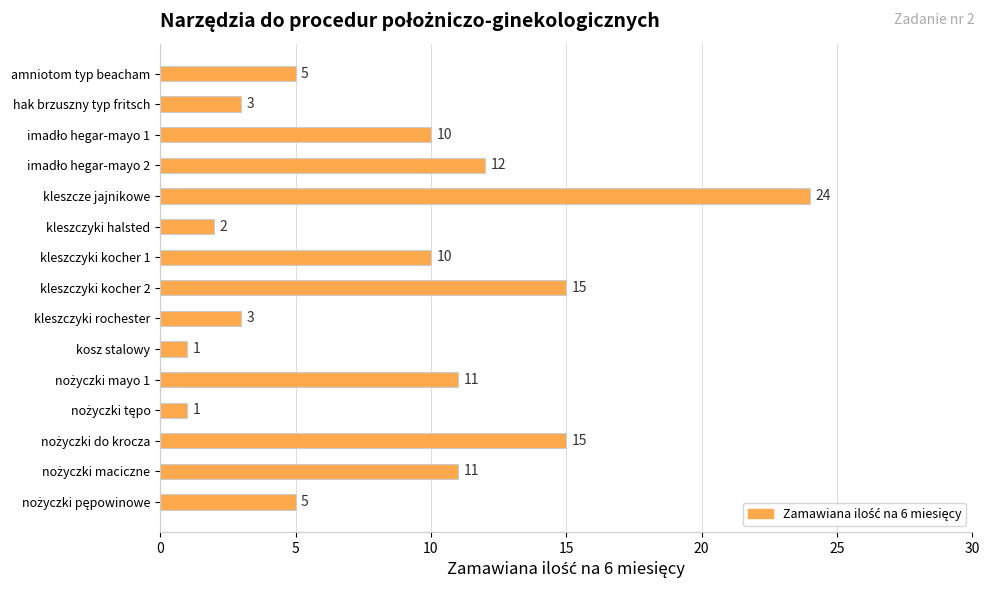

How many bars are there in total?

15